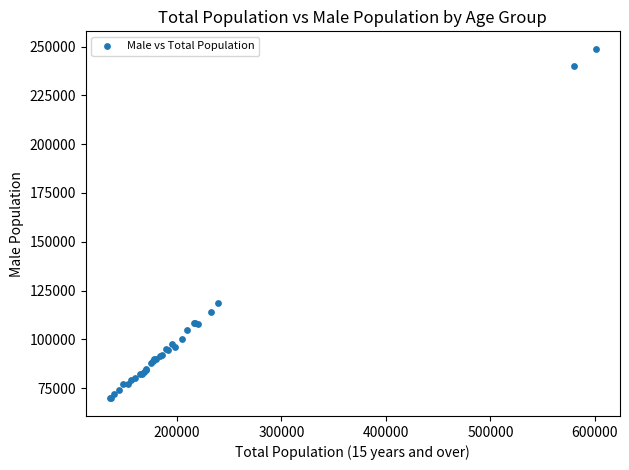

What Y value in the scatter plot is closest to 159259?

118374